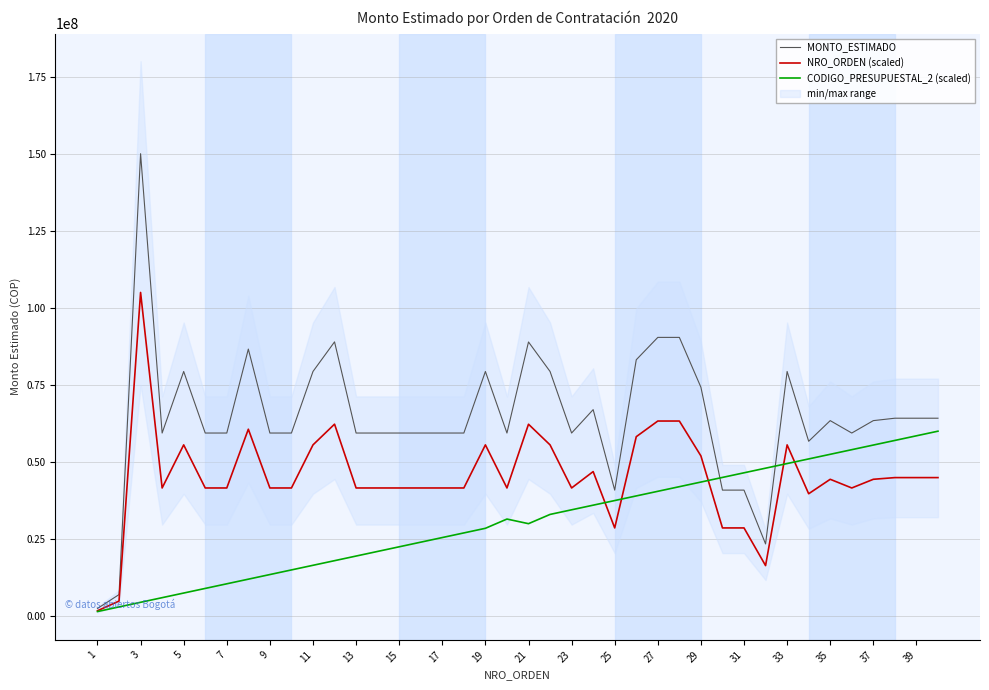

Which category has the lowest value in the NRO_ORDEN (scaled) series?

1